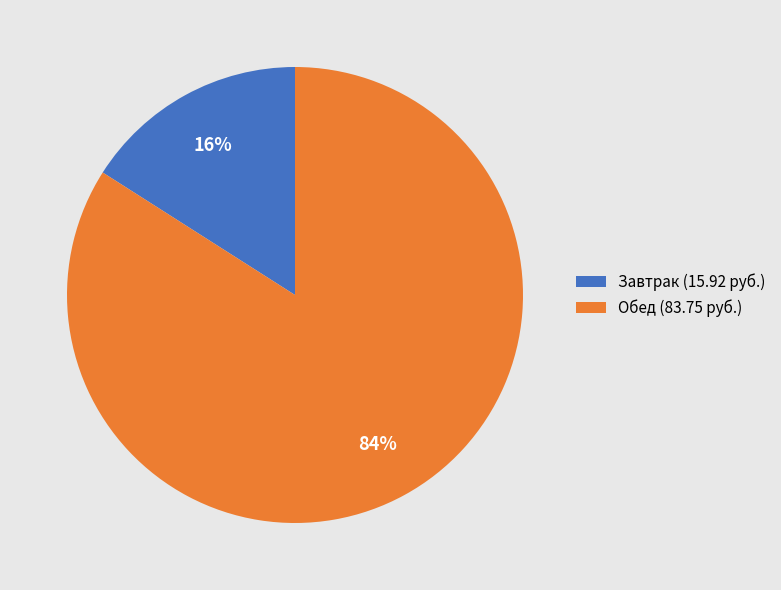

Combined, do Обед (83.75 руб.) and Завтрак (15.92 руб.) account for over 50%?

Yes